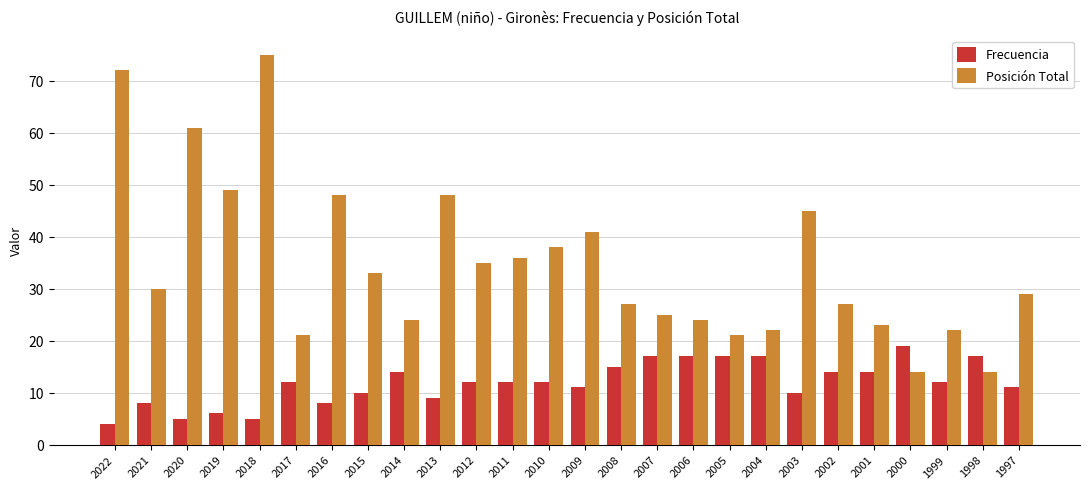

Between 2021 and 2003, which series saw the biggest shift?

Posición Total